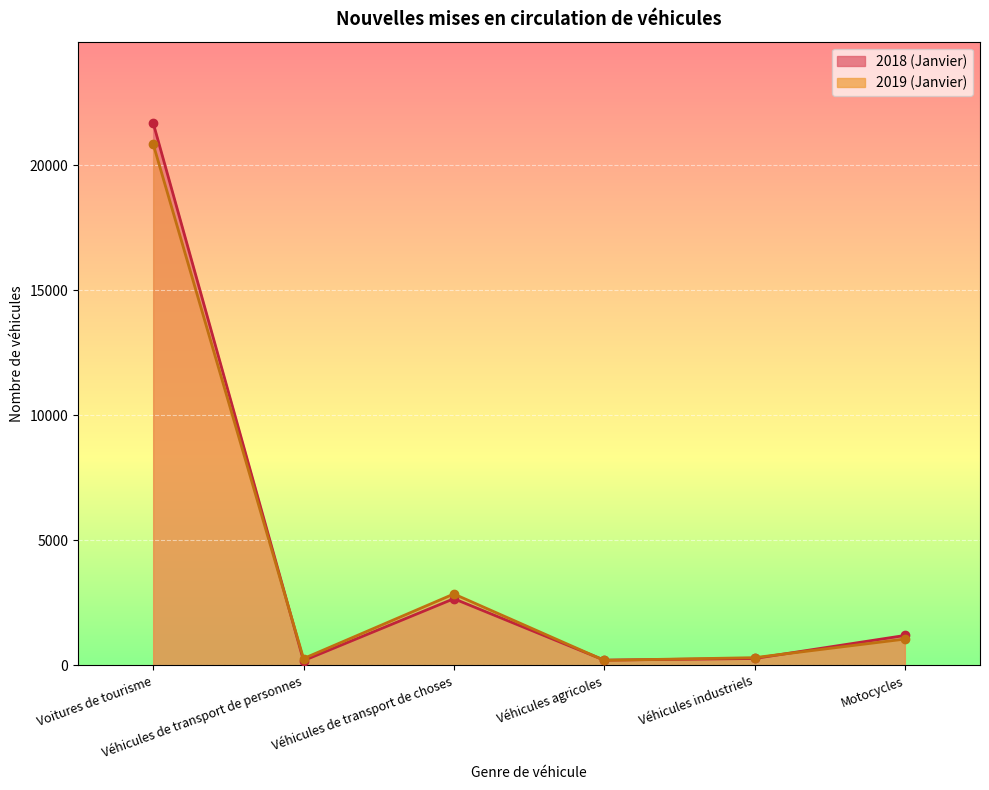

The 2018 (Janvier) series shows 1193 at Motocycles. True or false?

True